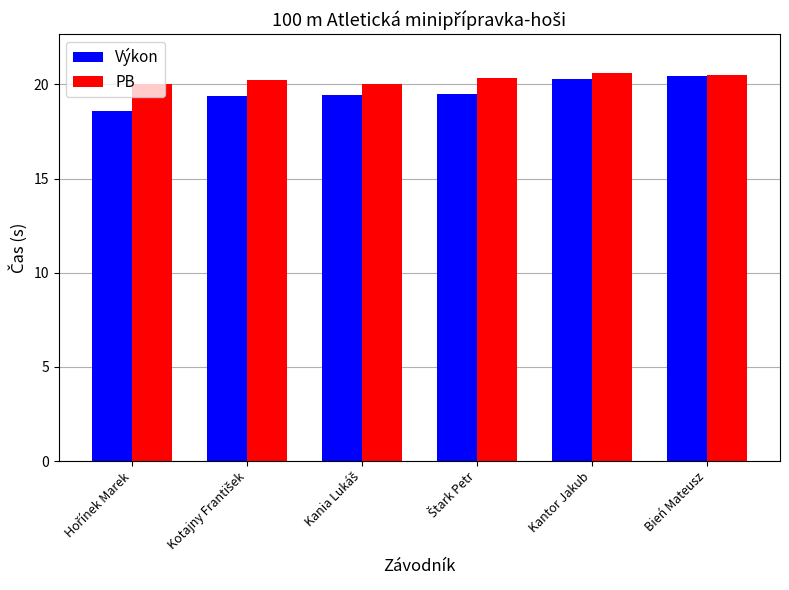

How many Výkon values are between 19 and 20?

3